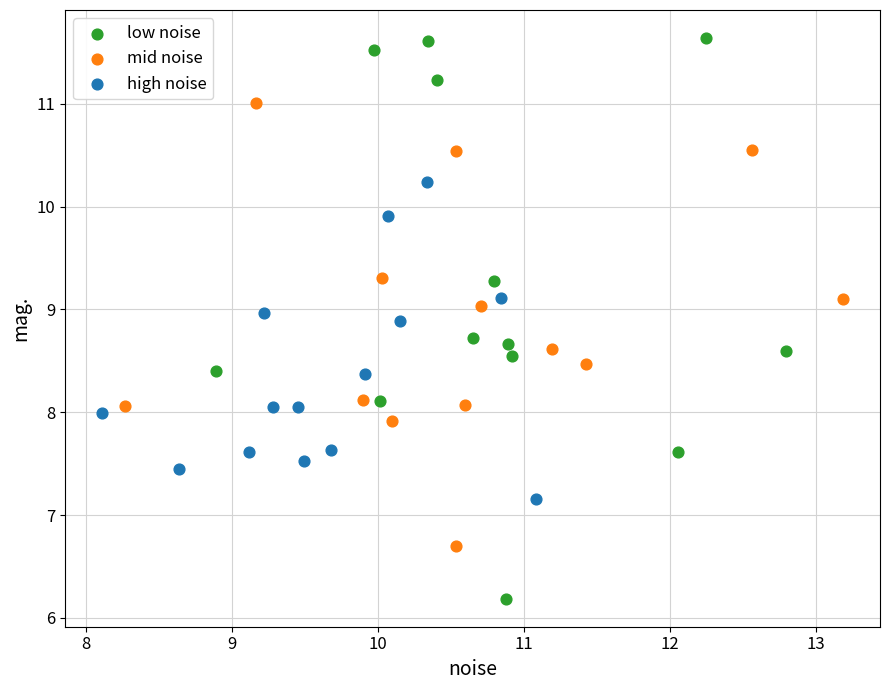

Which series has the largest Y range (max minus min)?

low noise